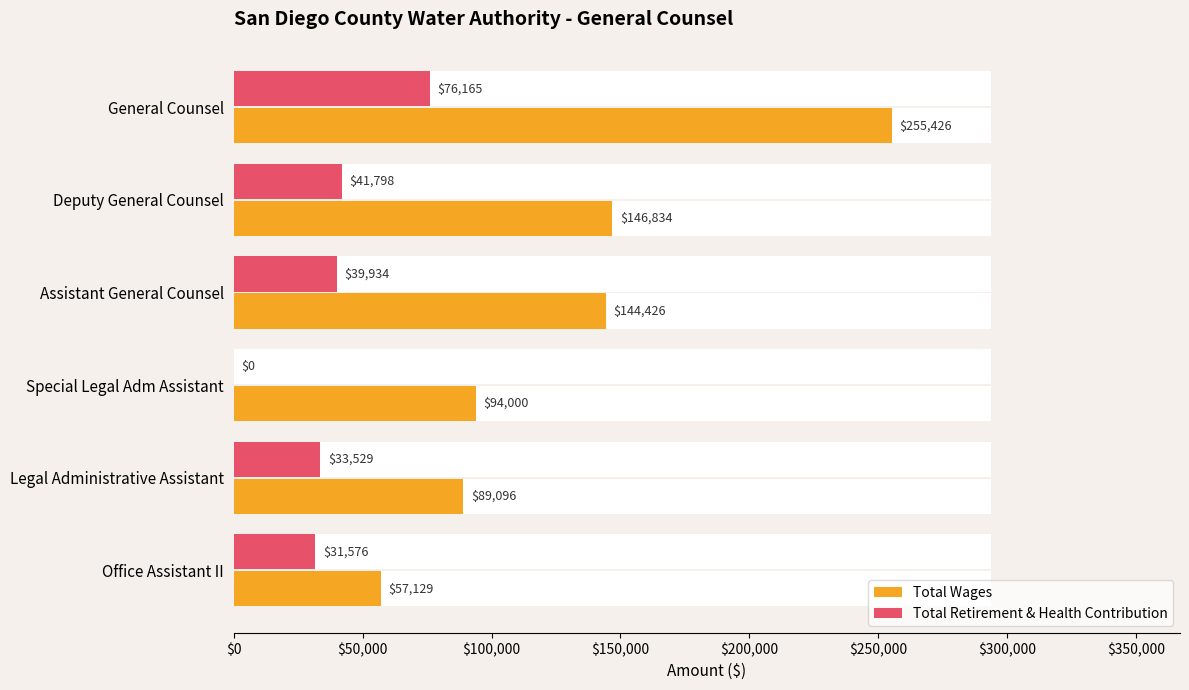

How many data points in Total Retirement & Health Contribution are above 39934?

2